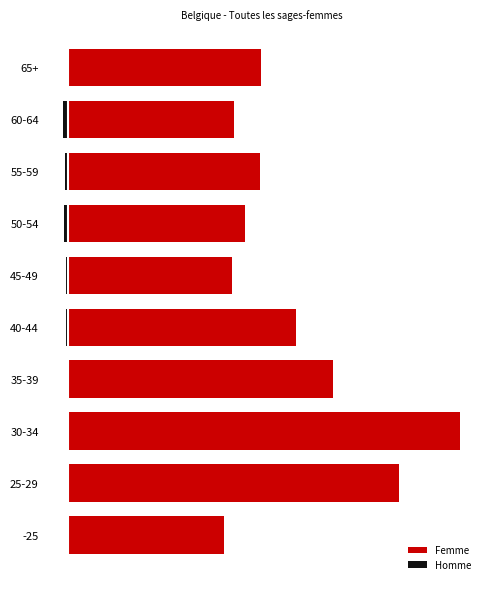

What is the value of the Homme bar at the 5th from the left?

-10